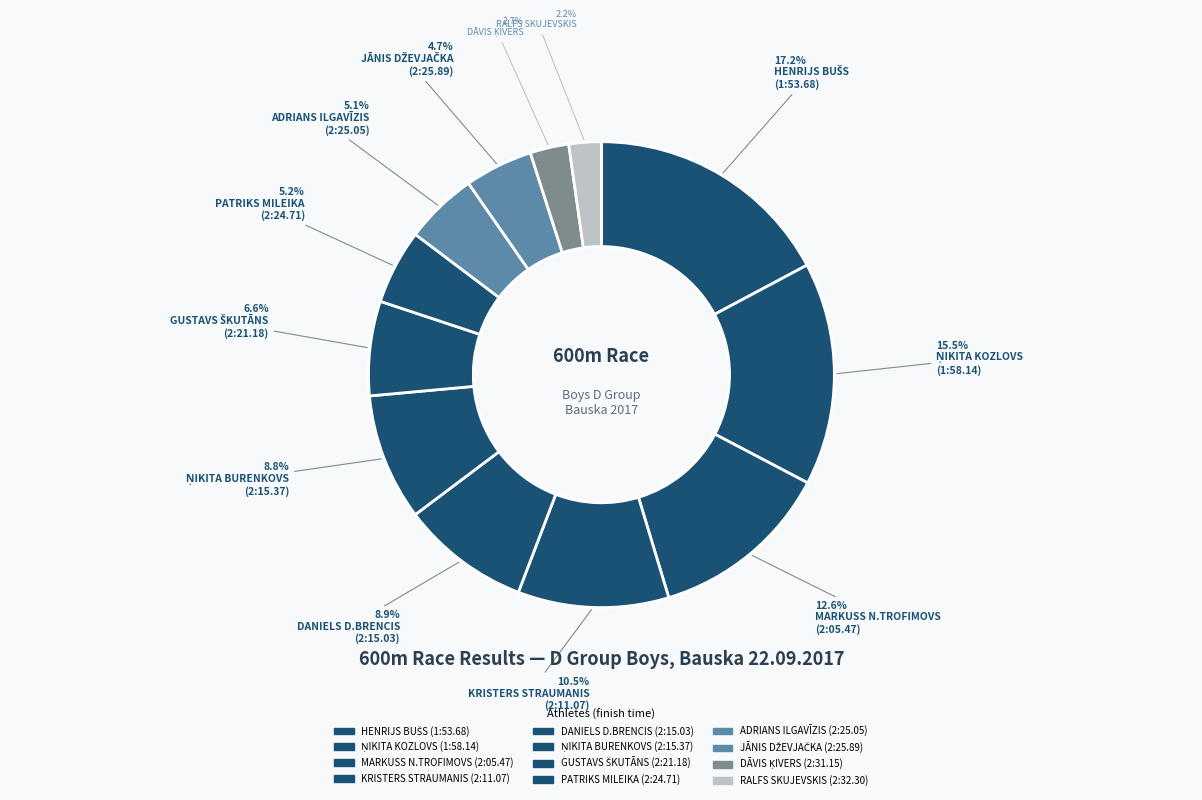

Count the number of slices in the pie.

12